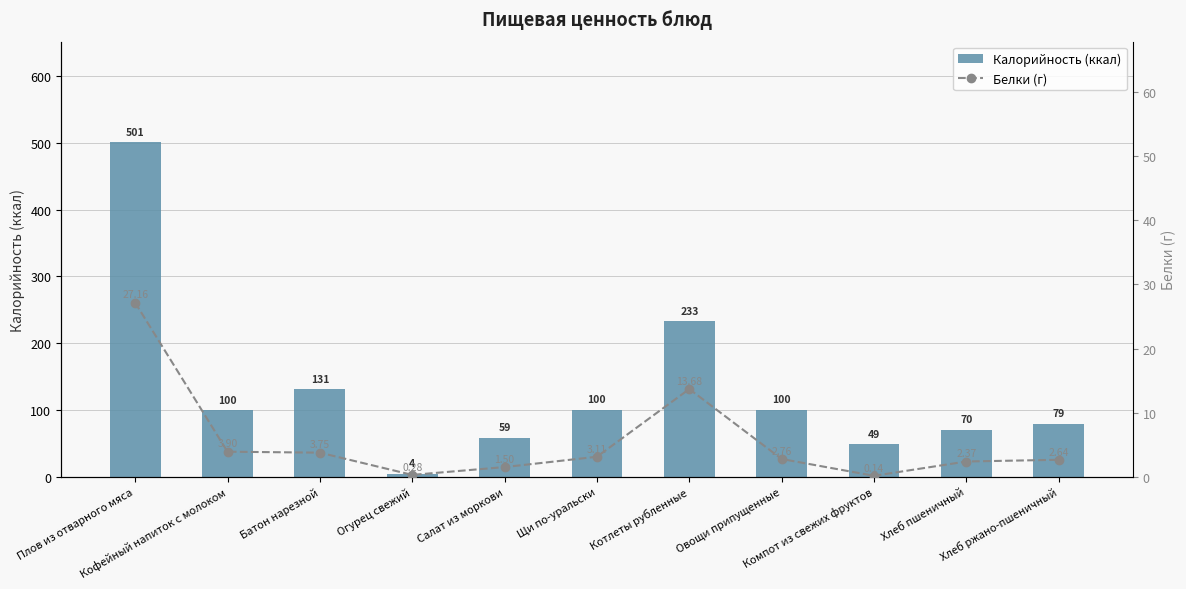

Are the bars horizontal?

No